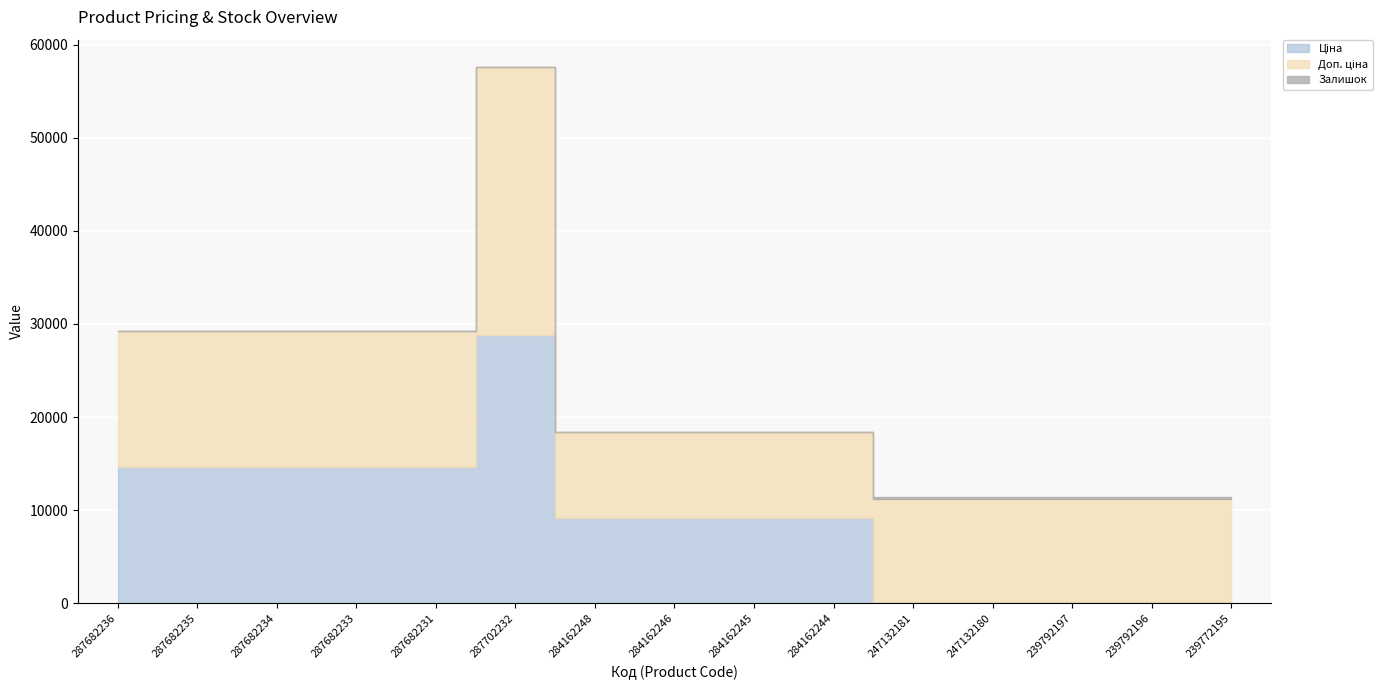

What is the label of the 6th point from the left?

287702232